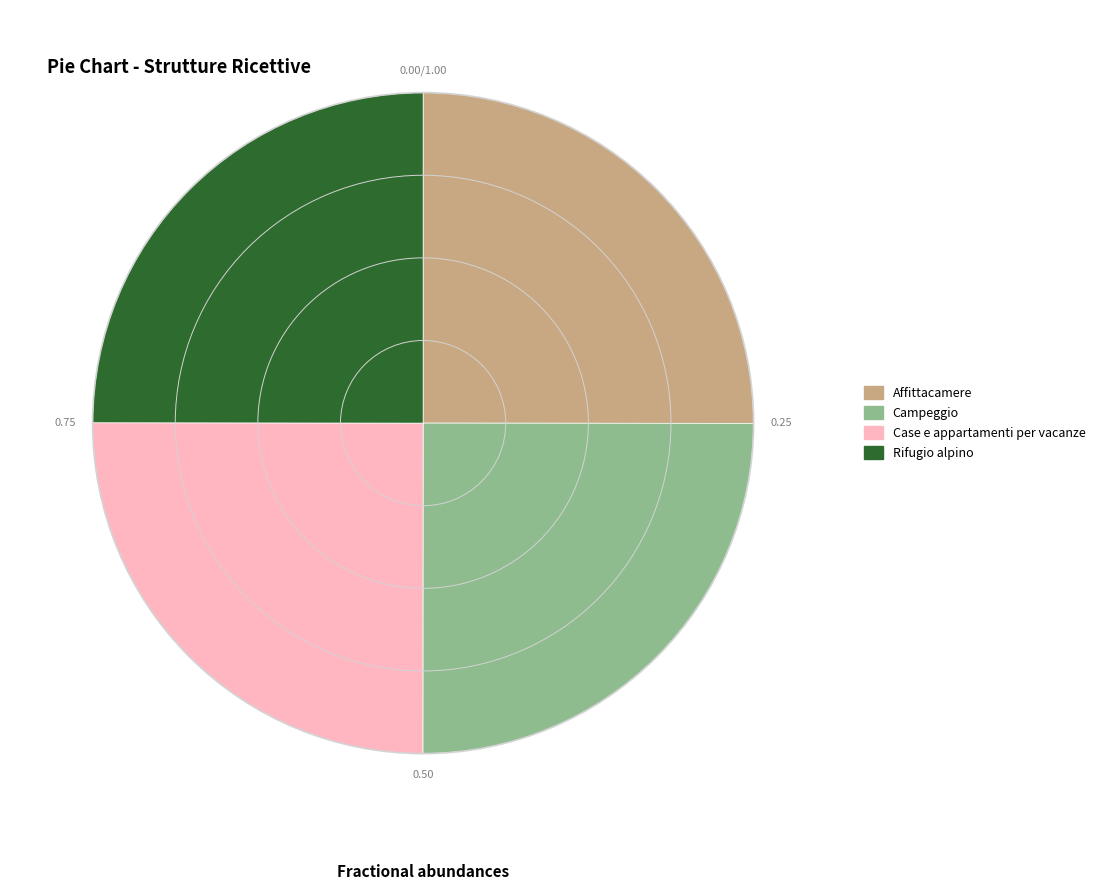

Approximately how many times larger is the value at Campeggio compared to Affittacamere?

1.0